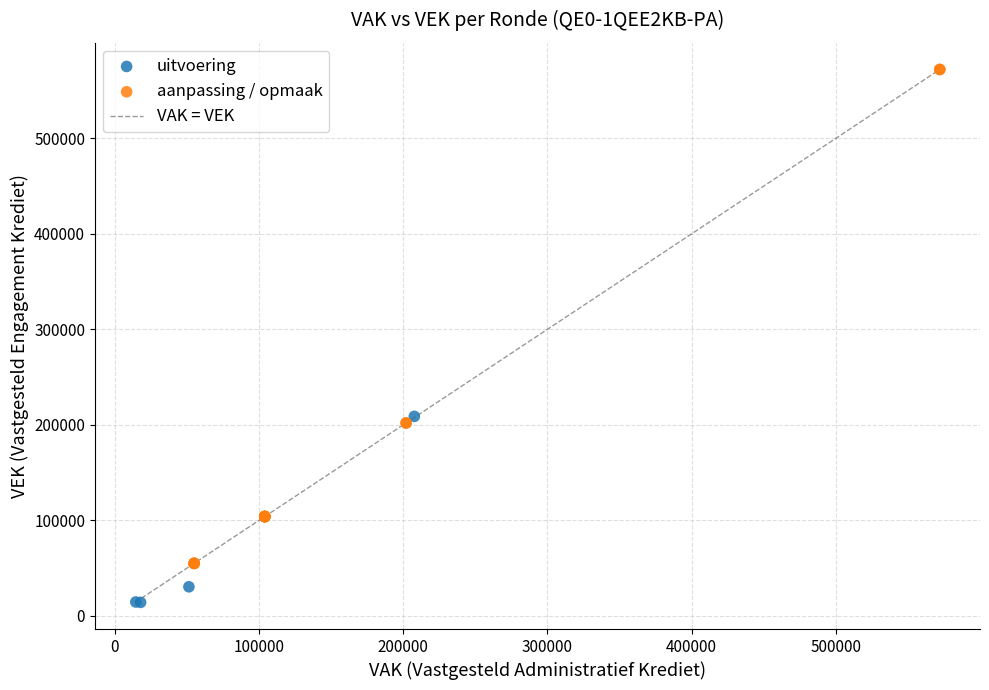

Which series has the largest Y range (max minus min)?

aanpassing / opmaak